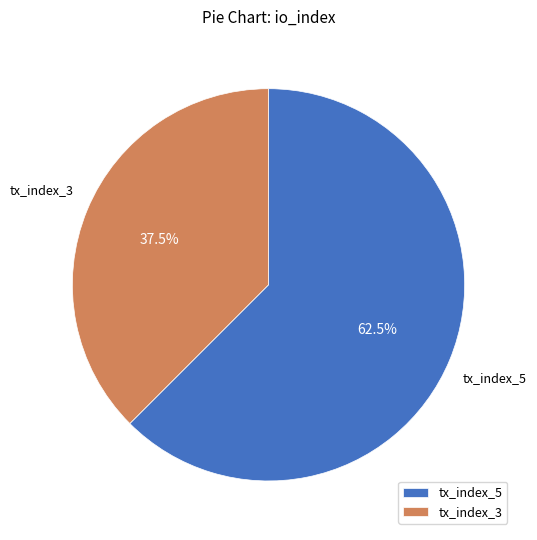

Does tx_index_3 represent more than half of the total?

No